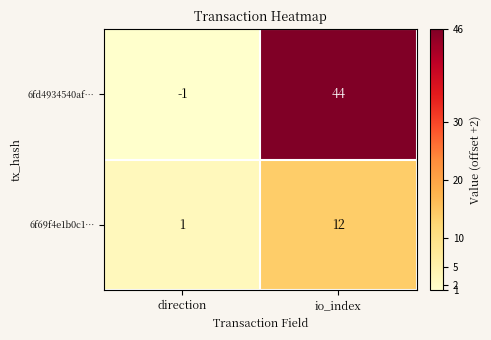

Which series has the largest total across all categories?

6fd4934540af…